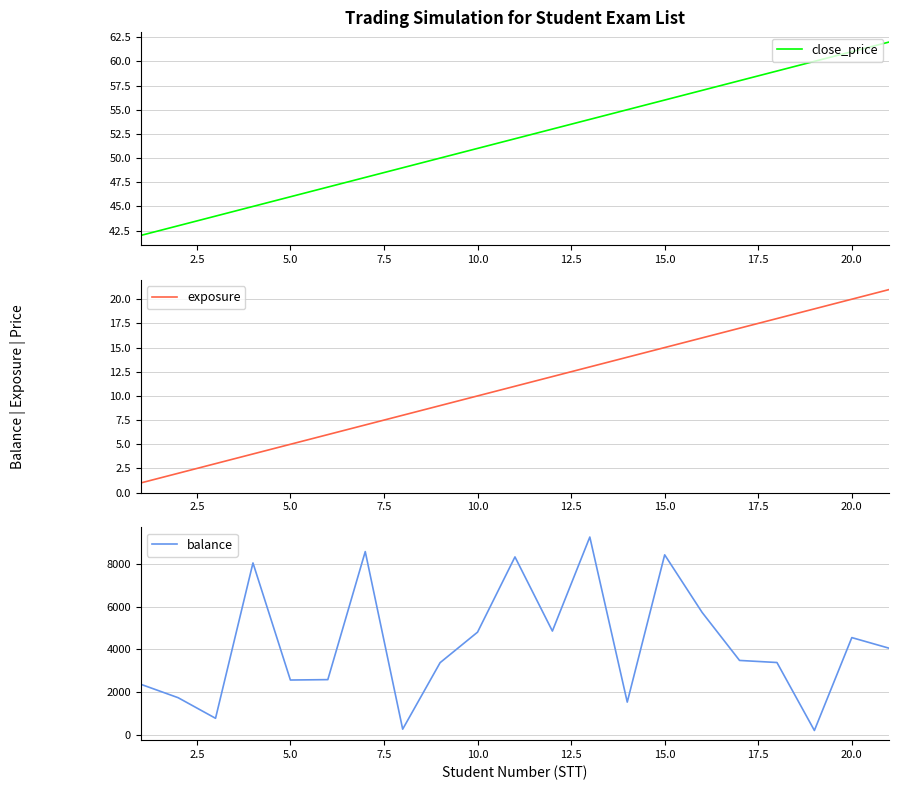

True or false: close_price has a value of 51 at 10.0.

True